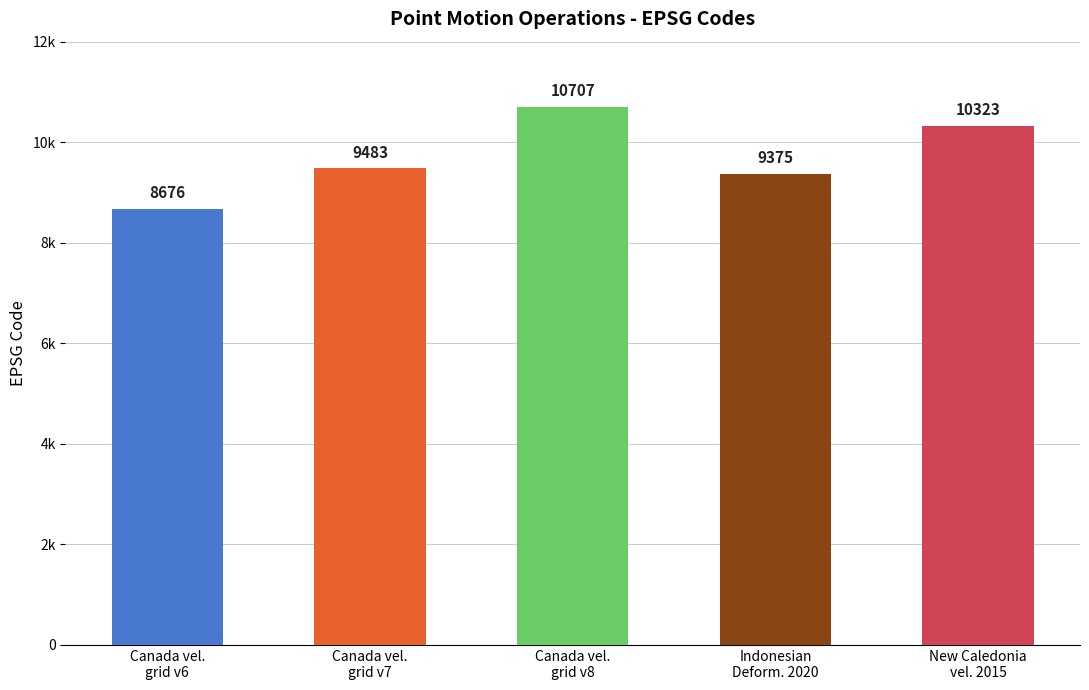

Does the chart contain any negative values?

No